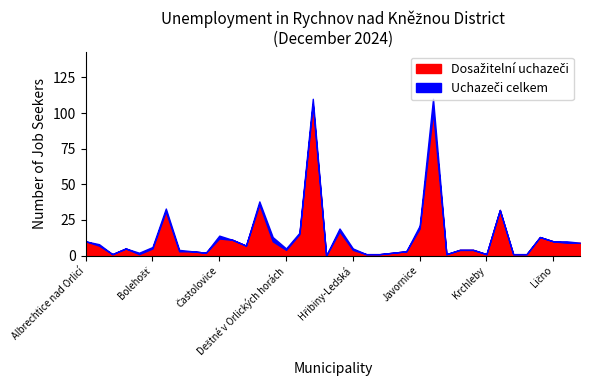

What is the label of the 28th point from the right?

Častolovice